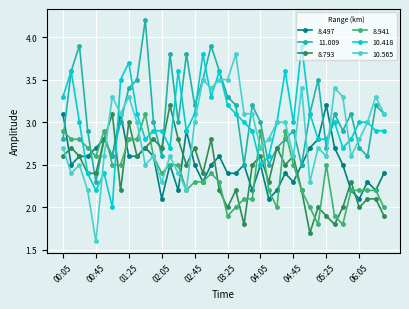

Which series has the largest range (max minus min)?

10.565